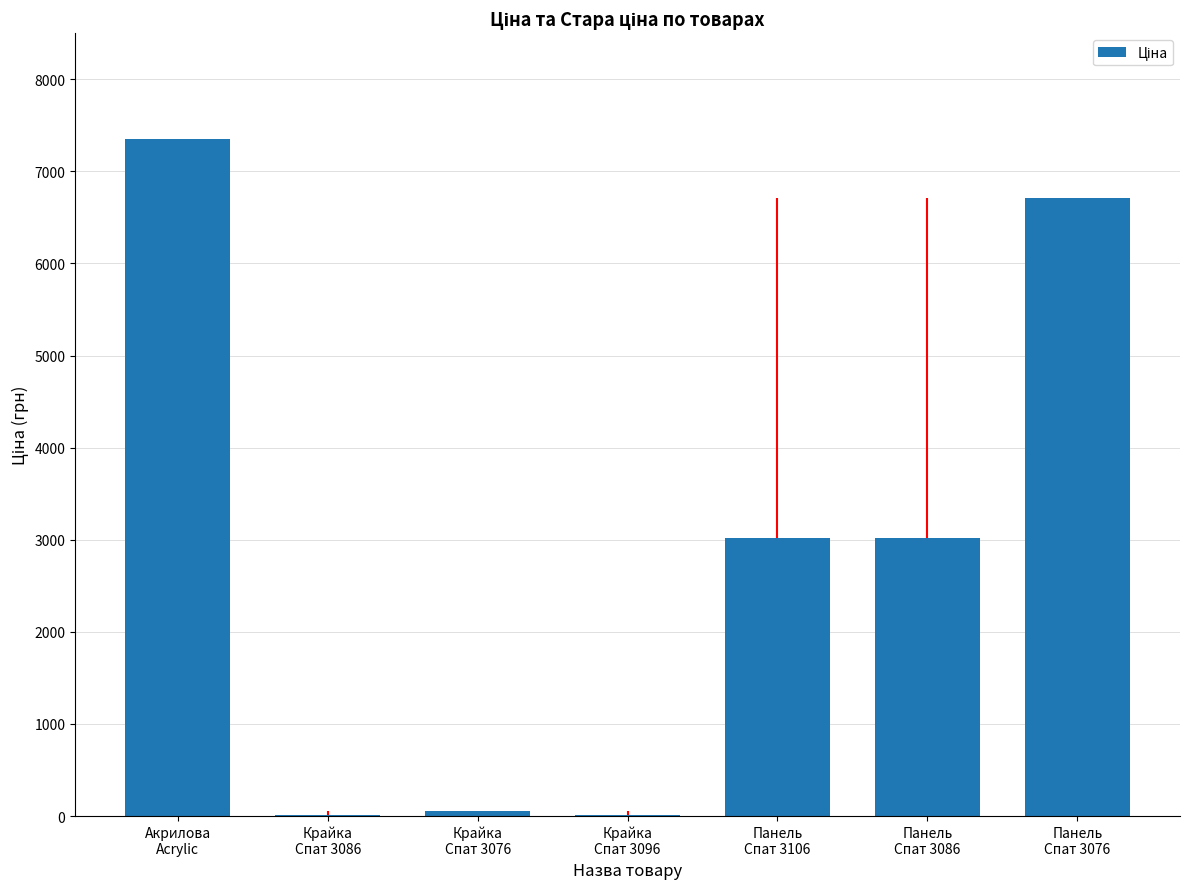

Is it true that the value at Крайка
Спат 3076 is 58.5?

True